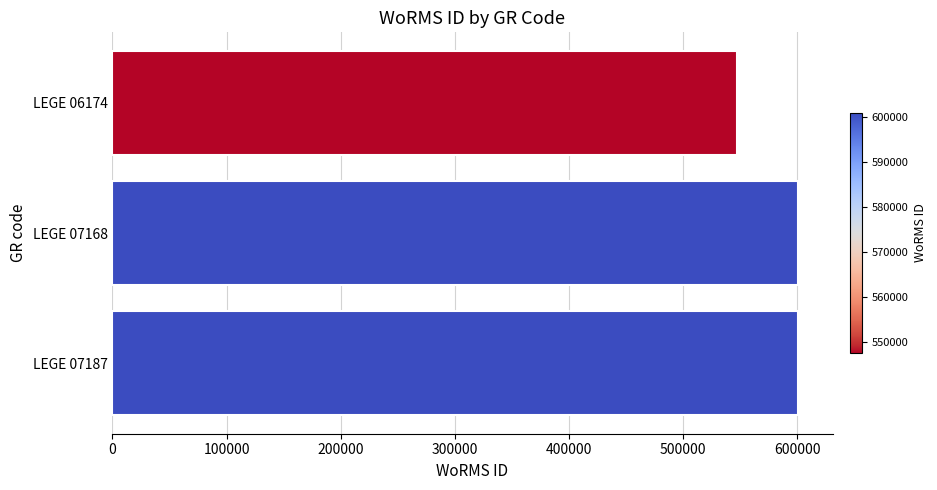

What is the change in value from LEGE 06174 to LEGE 07168?

+53530